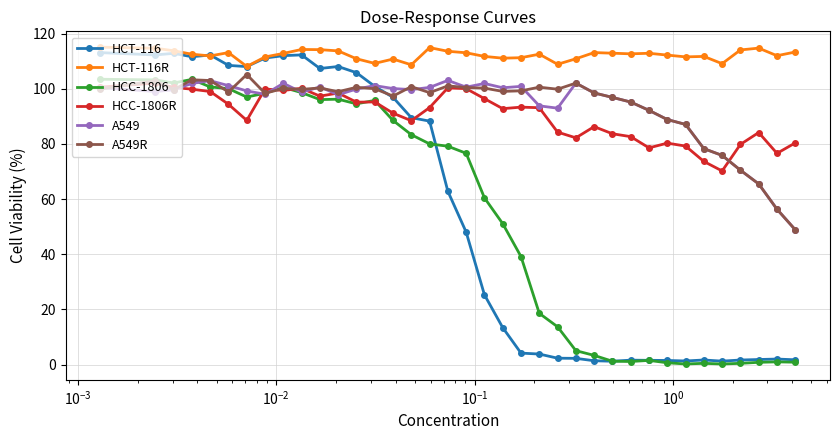

Which series has the widest spread of values?

HCT-116